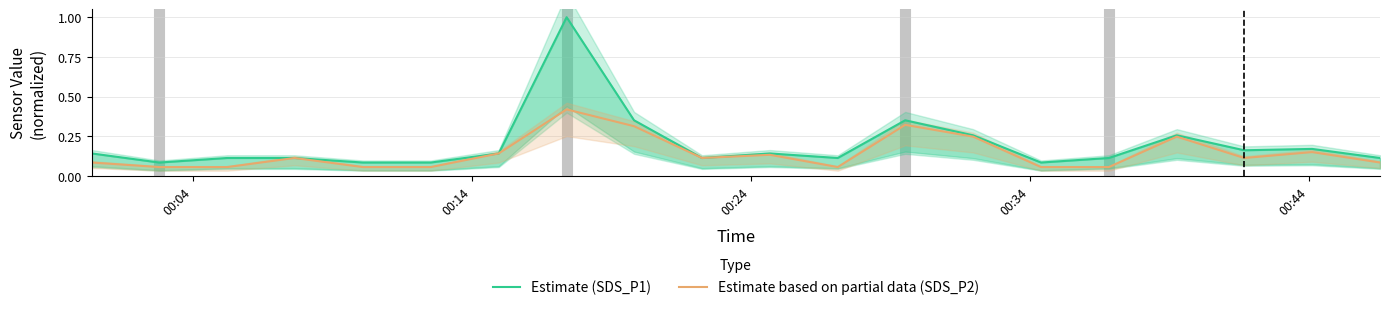

How many distinct data groups are displayed?

2